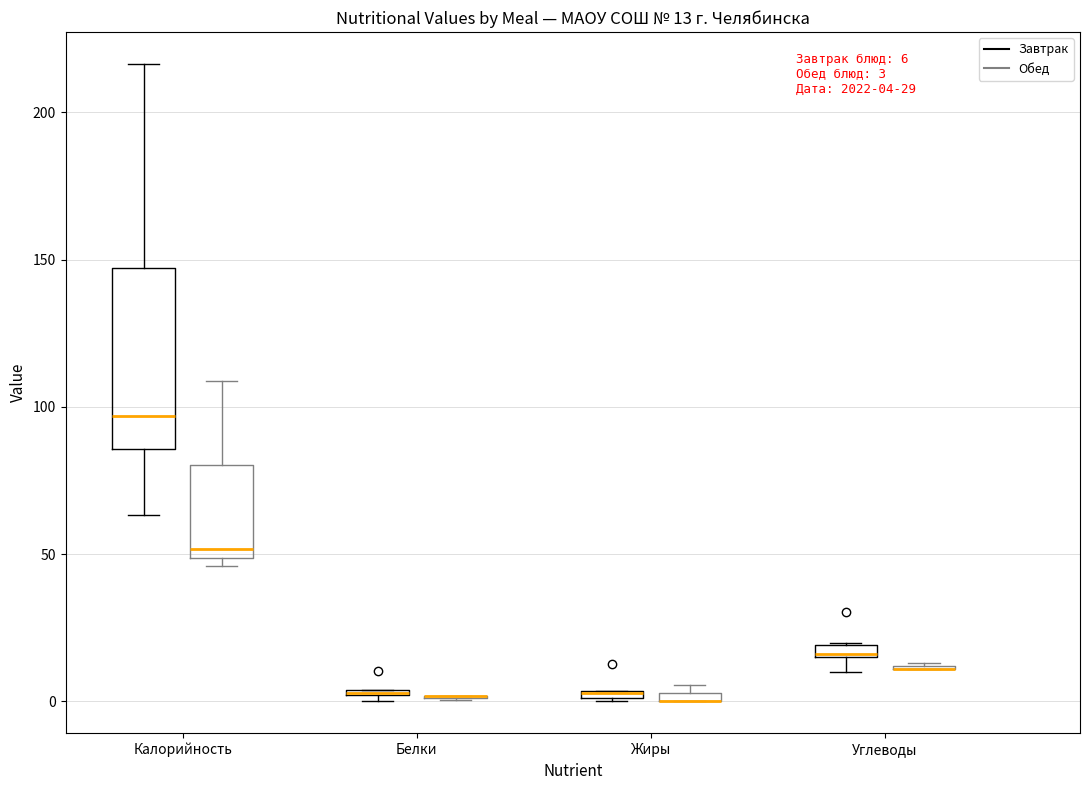

Comparing the boxes themselves (not the whiskers), which one is the tallest?

Калорийность (Завтрак)